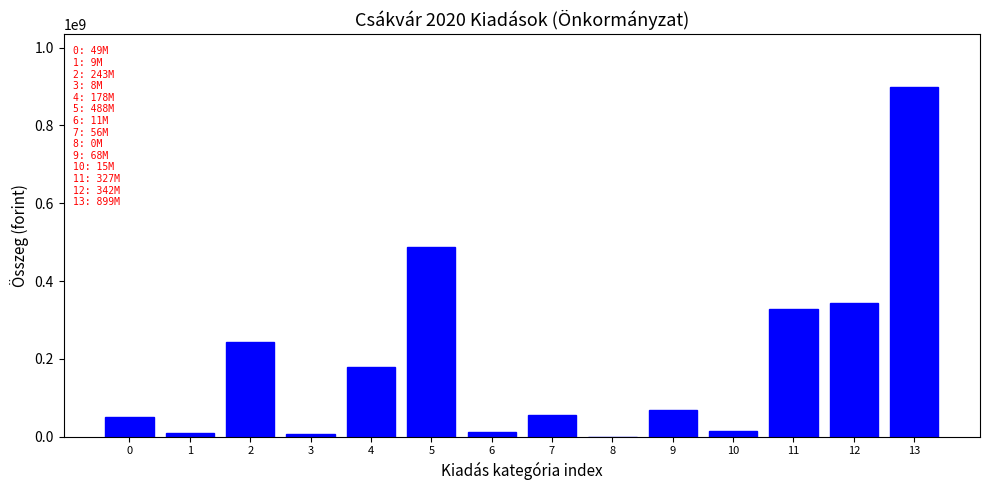

What is the sum of all values?

2697723000